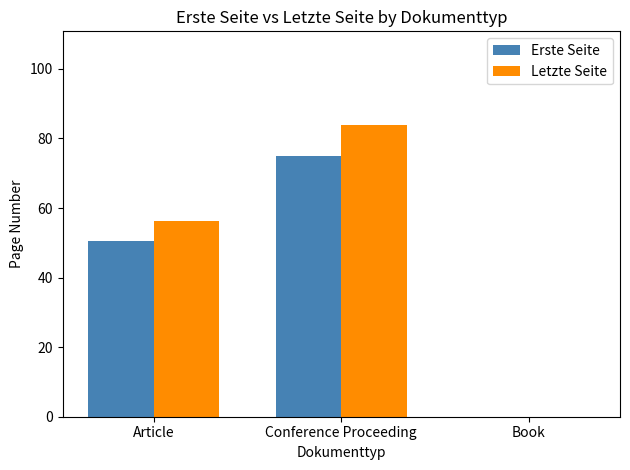

Which series changed the most between Article and Conference Proceeding?

Letzte Seite